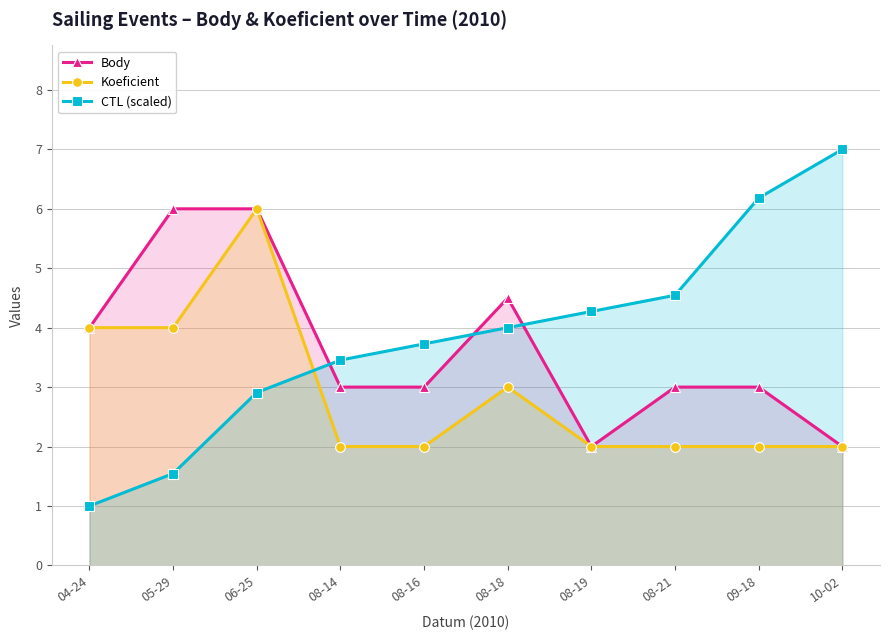

At which category is the sum across all series the highest?

06-25